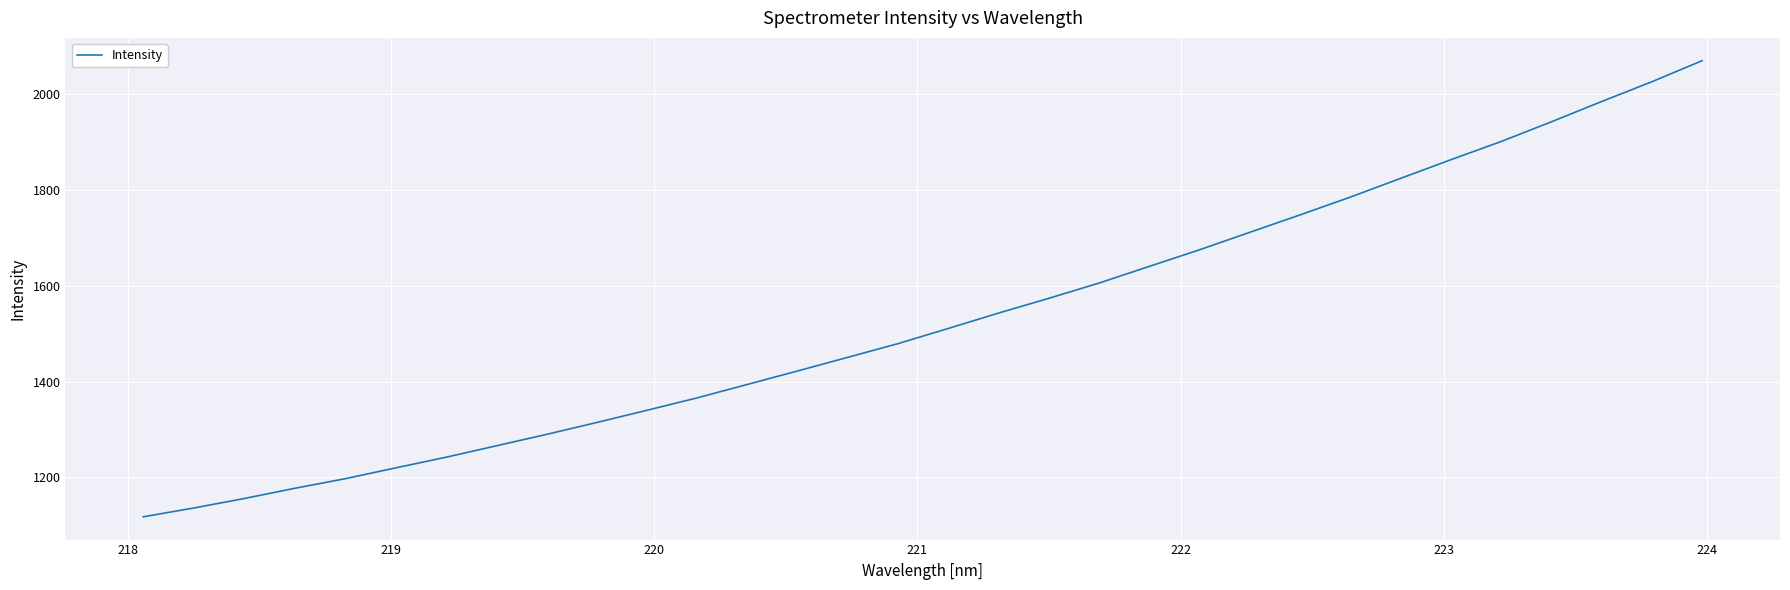

Does the chart have visible grid lines?

Yes